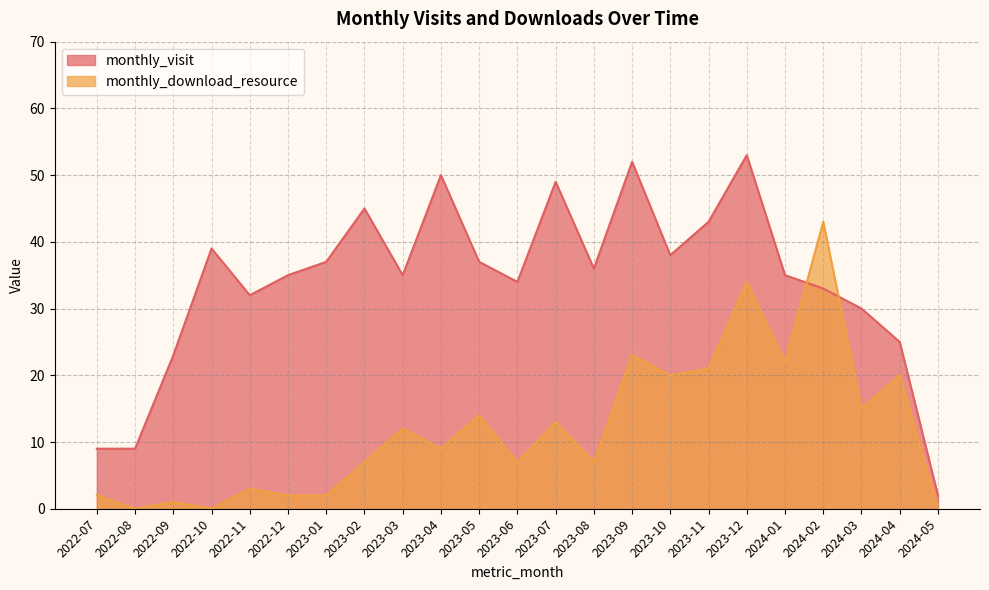

How many interior local valleys does the monthly_visit series have?

5